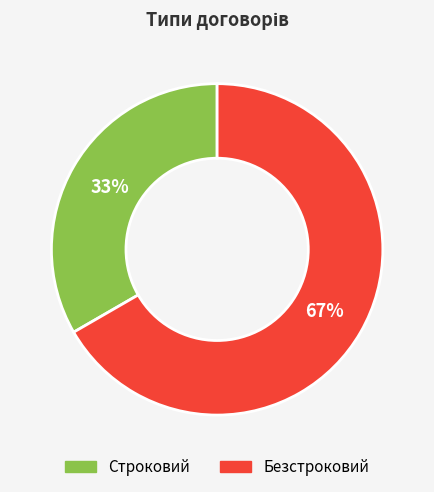

Combined, do Строковий and Безстроковий account for over 50%?

Yes